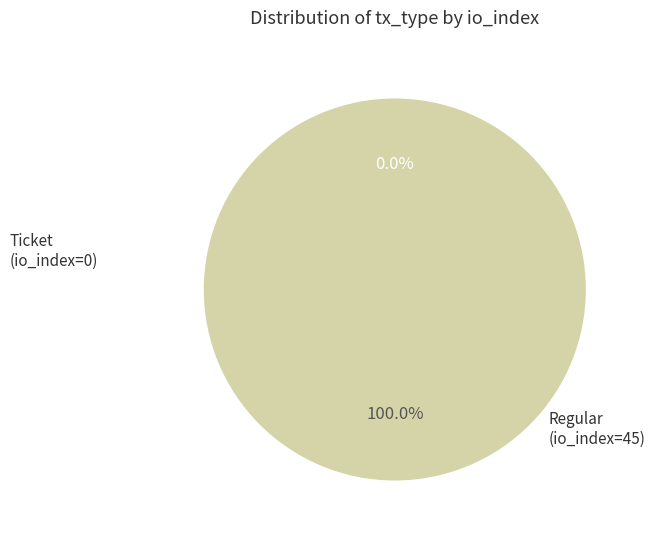

True or false: Ticket (io_index=0) accounts for 0% of the total.

True